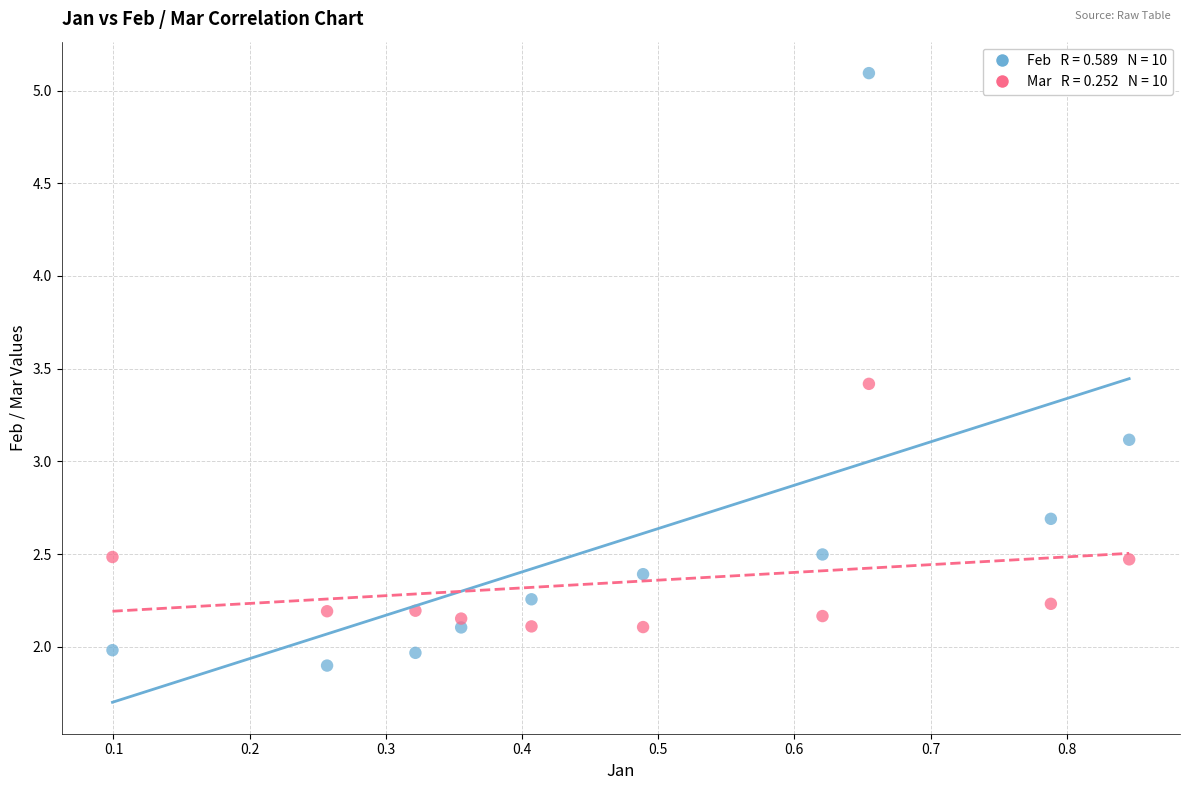

Across all data points, what is the range of Y values (max minus min)?

3.2